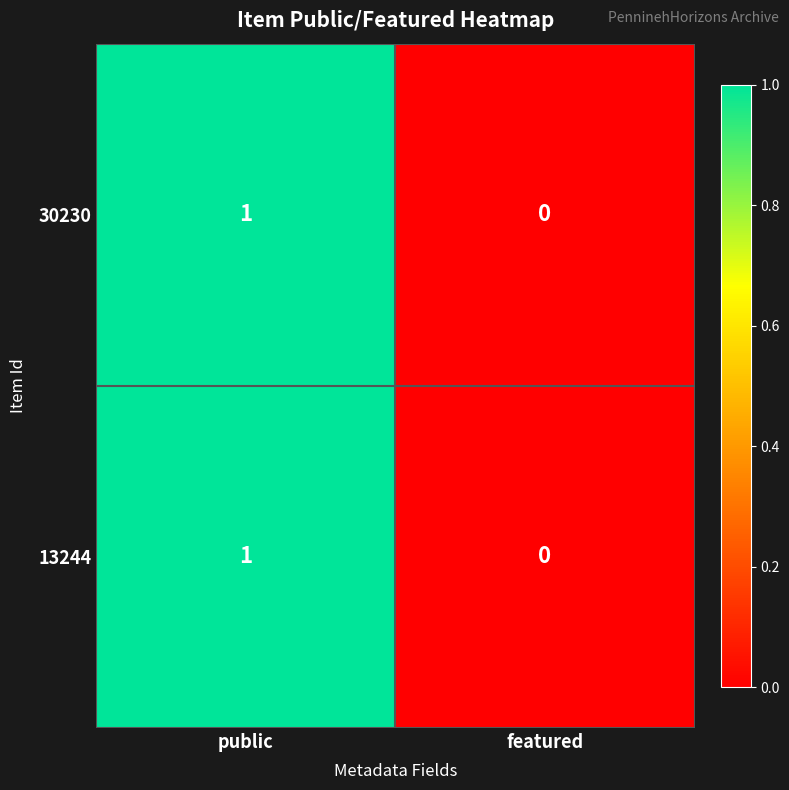

At which category is the sum across all series the highest?

public